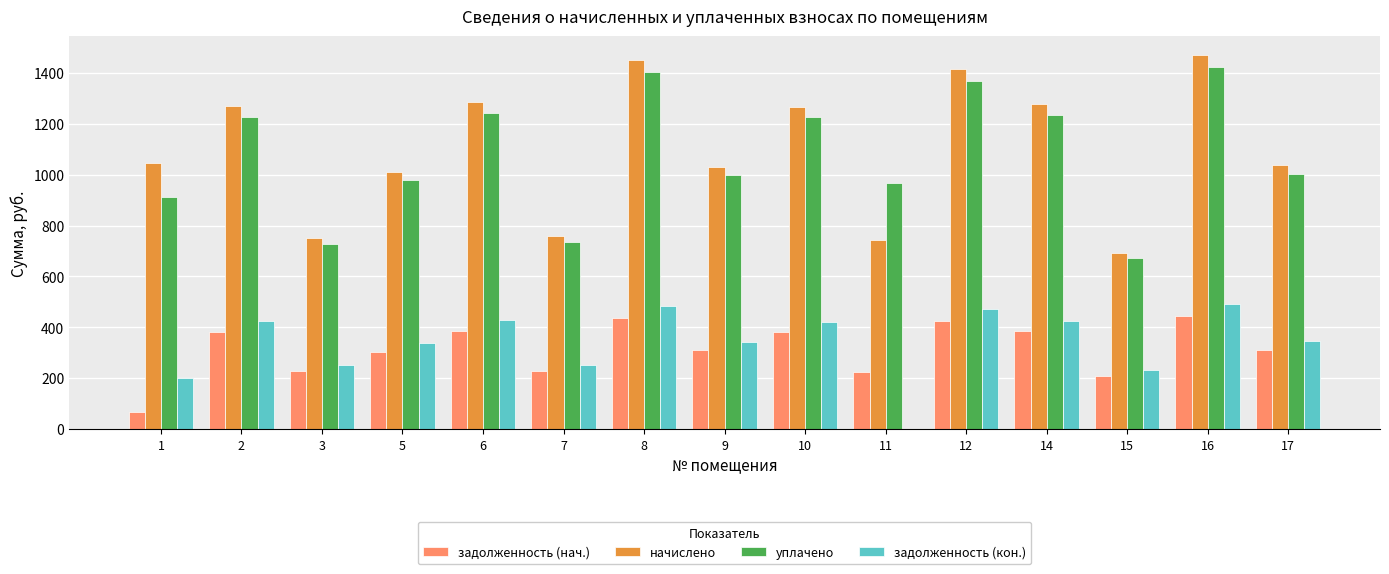

The value of задолженность (нач.) at 16 is 229.3. True or false?

False